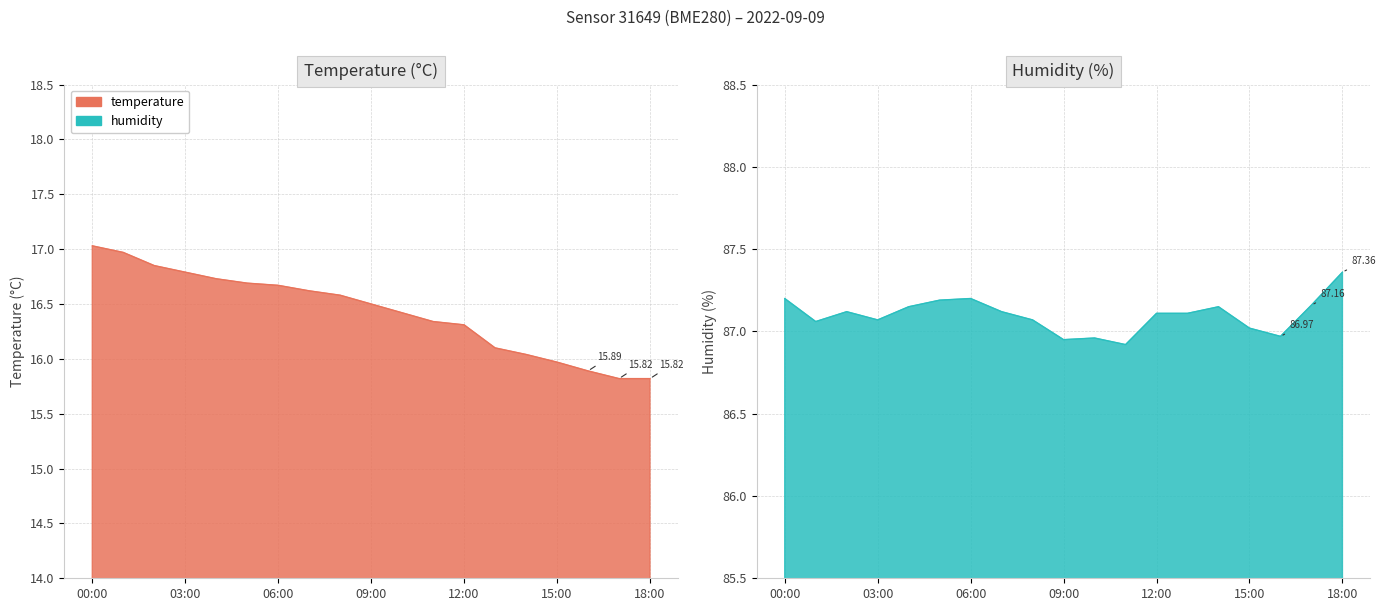

Reading left to right, extract all data points from this chart.

temperature: 00:00=17.0	01:00=17.0	02:00=16.9	03:00=16.8	04:00=16.7	05:00=16.7	06:00=16.7	07:00=16.6	08:00=16.6	09:00=16.5	10:00=16.4	11:00=16.3	12:00=16.3	13:00=16.1	14:00=16.0	15:00=16.0	16:00=15.9	17:00=15.8	18:00=15.8
humidity: 00:00=87.2	01:00=87.1	02:00=87.1	03:00=87.1	04:00=87.2	05:00=87.2	06:00=87.2	07:00=87.1	08:00=87.1	09:00=87.0	10:00=87.0	11:00=86.9	12:00=87.1	13:00=87.1	14:00=87.2	15:00=87.0	16:00=87.0	17:00=87.2	18:00=87.4